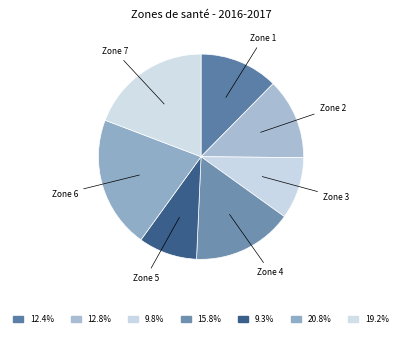

Count the number of slices in the pie.

7